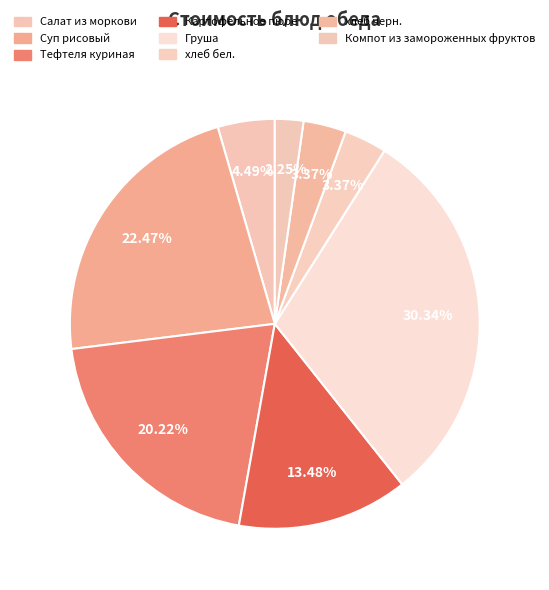

Is there a majority slice in this chart?

No